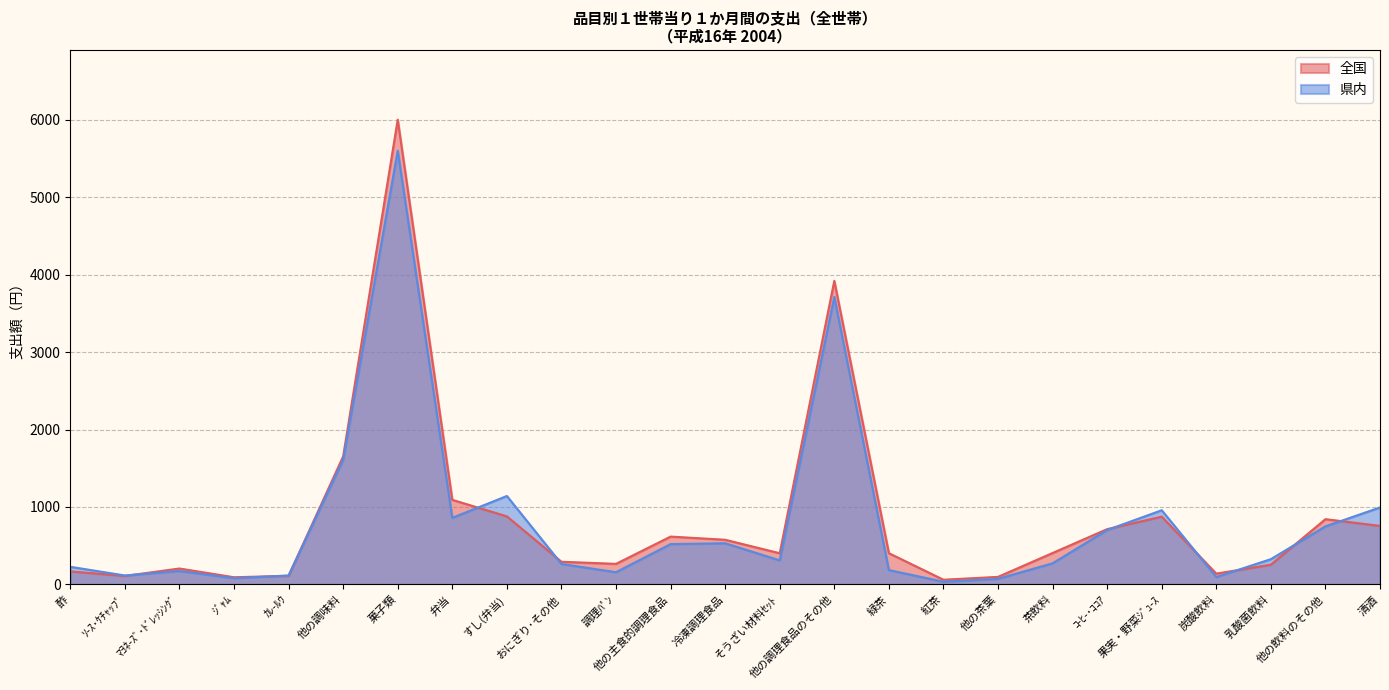

Rank the categories by 県内 value from lowest to highest.

紅茶, 他の茶葉, ｼﾞｬﾑ, 炭酸飲料, ｿ-ｽ･ｹﾁｬｯﾌﾟ, ｶﾚ-ﾙｳ, 調理ﾊﾟﾝ, ﾏﾖﾈ-ｽﾞ･ﾄﾞﾚｯｼﾝｸﾞ, 緑茶, 酢, おにぎり･その他, 茶飲料, そうざい材料ｾｯﾄ, 乳酸菌飲料, 他の主食的調理食品, 冷凍調理食品, ｺ-ﾋ-･ｺｺｱ, 他の飲料のその他, 弁当, 果実・野菜ｼﾞｭ-ｽ, 清酒, すし(弁当), 他の調味料, 他の調理食品のその他, 菓子類